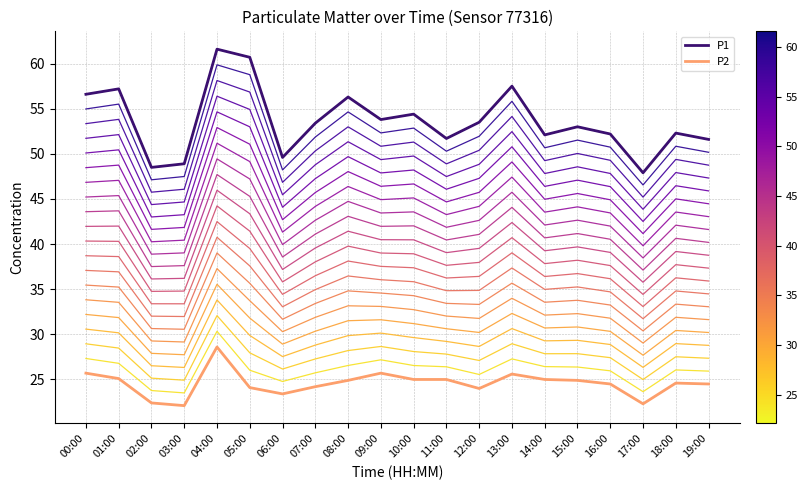

Does the chart have visible grid lines?

Yes